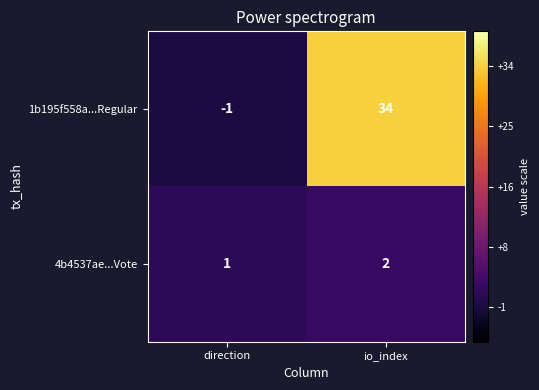

How many data points in 4b4537ae...Vote are less than 2?

1